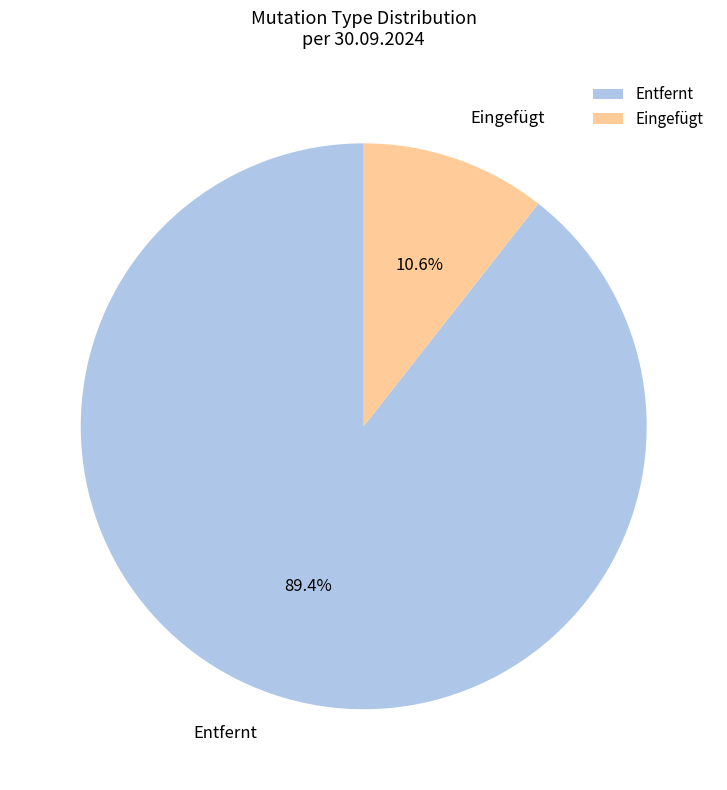

Which has a higher value, Entfernt or Eingefügt?

Entfernt